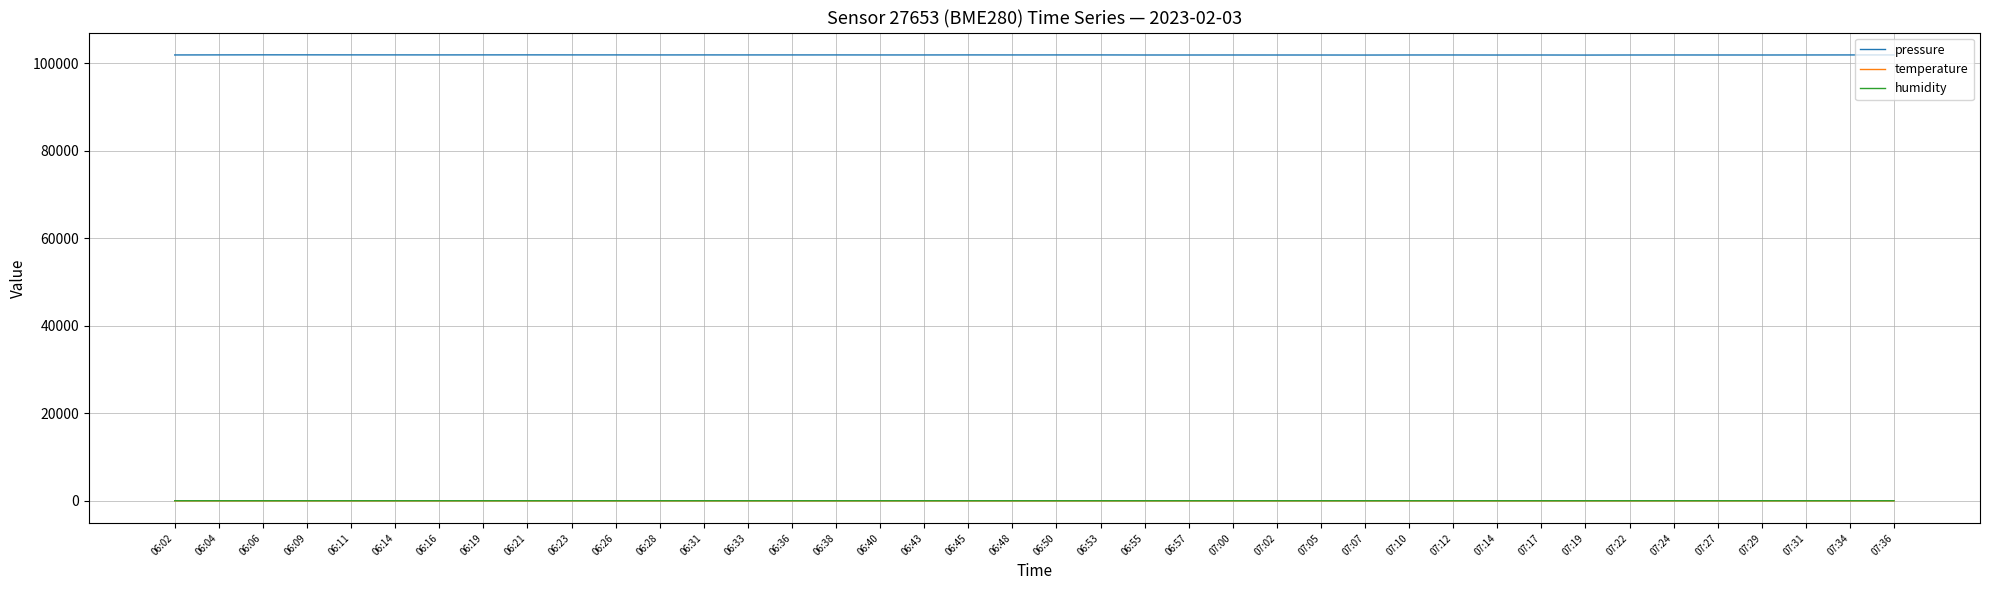

Is the value of humidity at 06:53 greater than the value of pressure at 06:36?

No